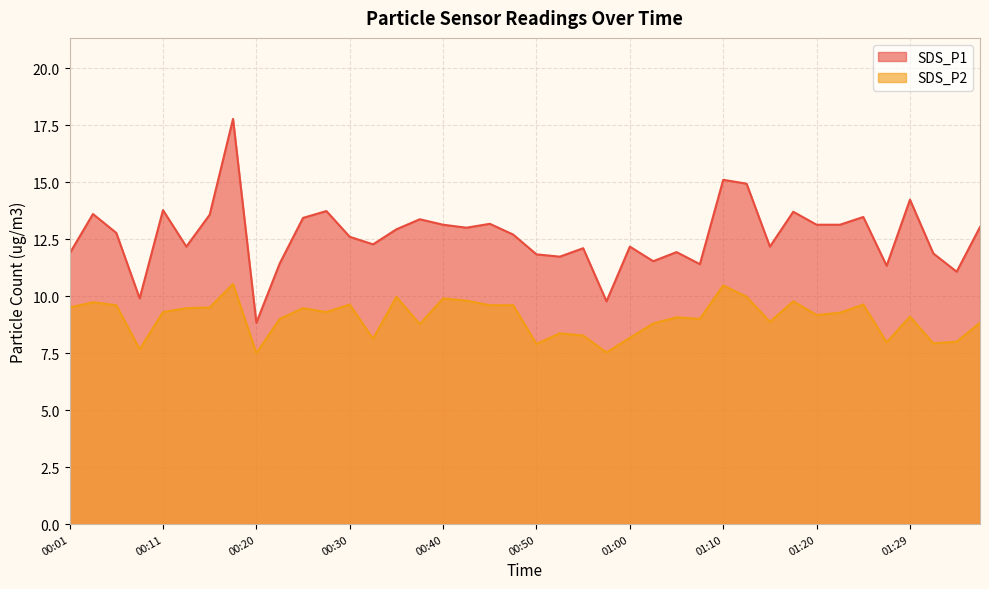

Is it true that SDS_P2 equals 10.5 at 01:34?

False